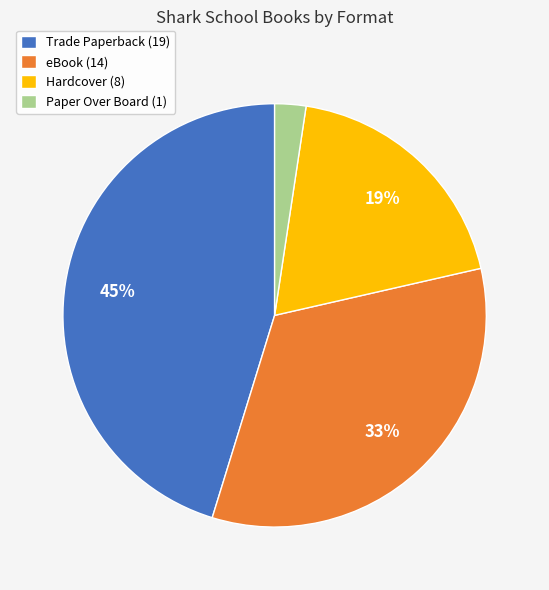

To the nearest percent, what is the difference between the largest and smallest slice percentages?

43%